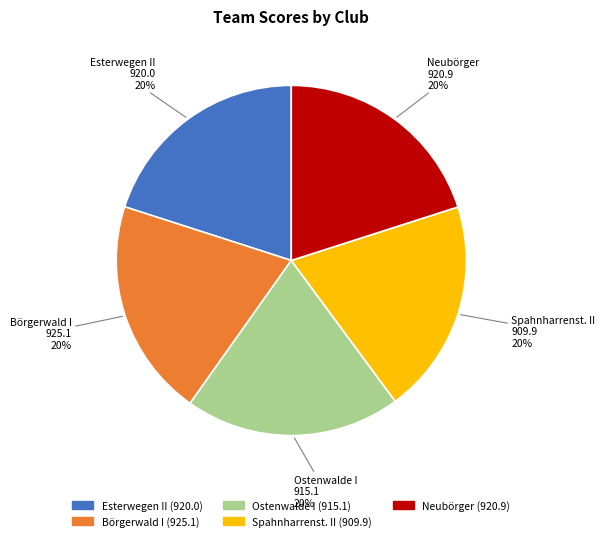

Is it true that Esterwegen II is 20% of the pie?

True